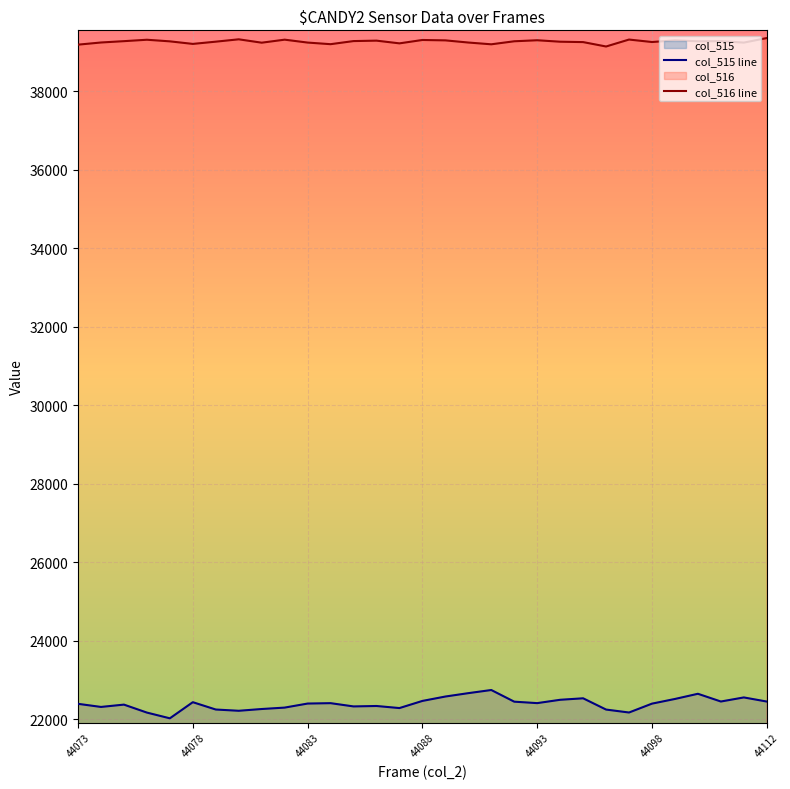

What position from the right is 23?

8